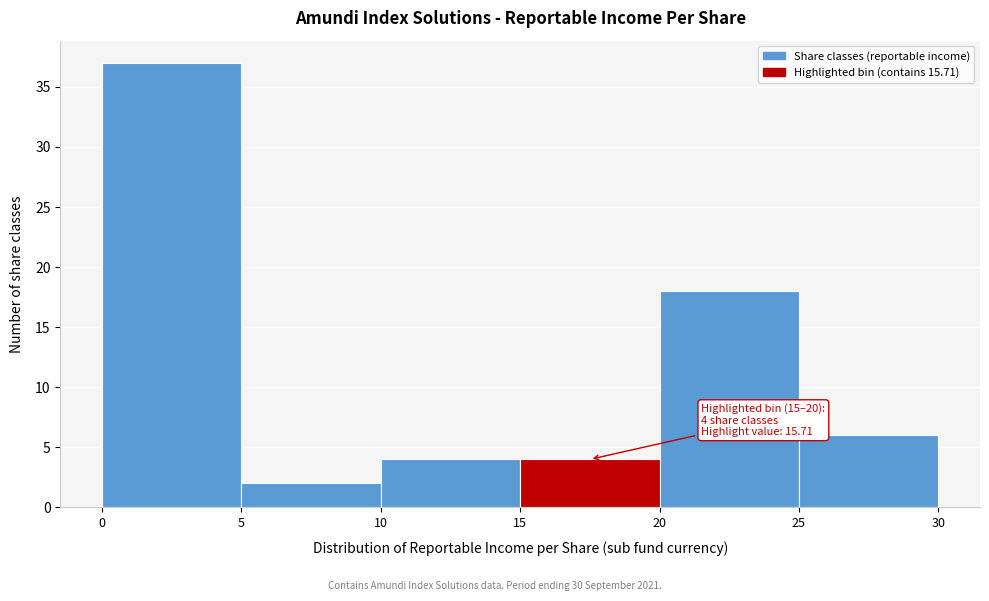

Over which range of the x-axis is the bar tallest?

0 to 5